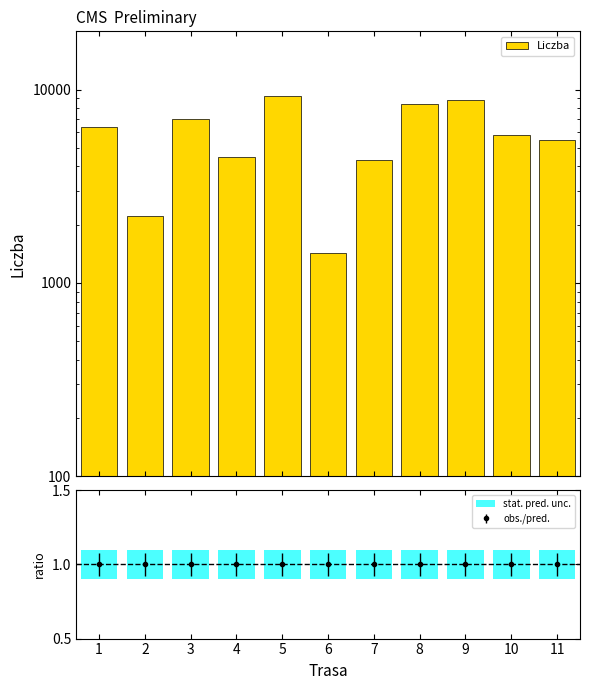

What is the total value across all series at 8?

8410.2